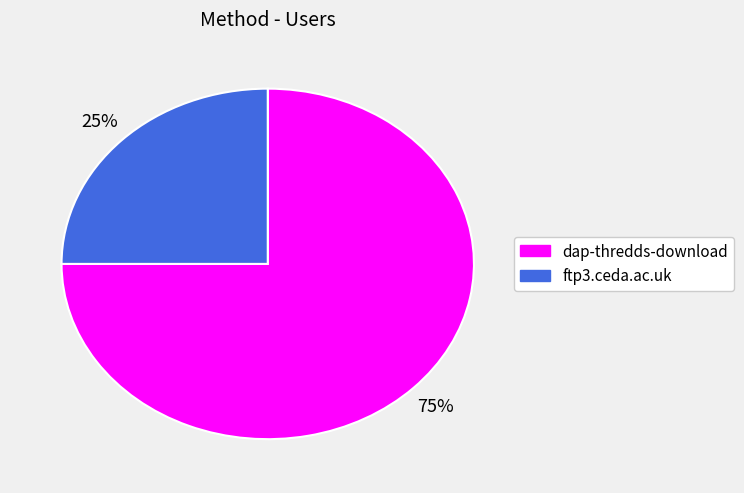

To the nearest percent, what percentage of the pie is dap-thredds-download?

75%